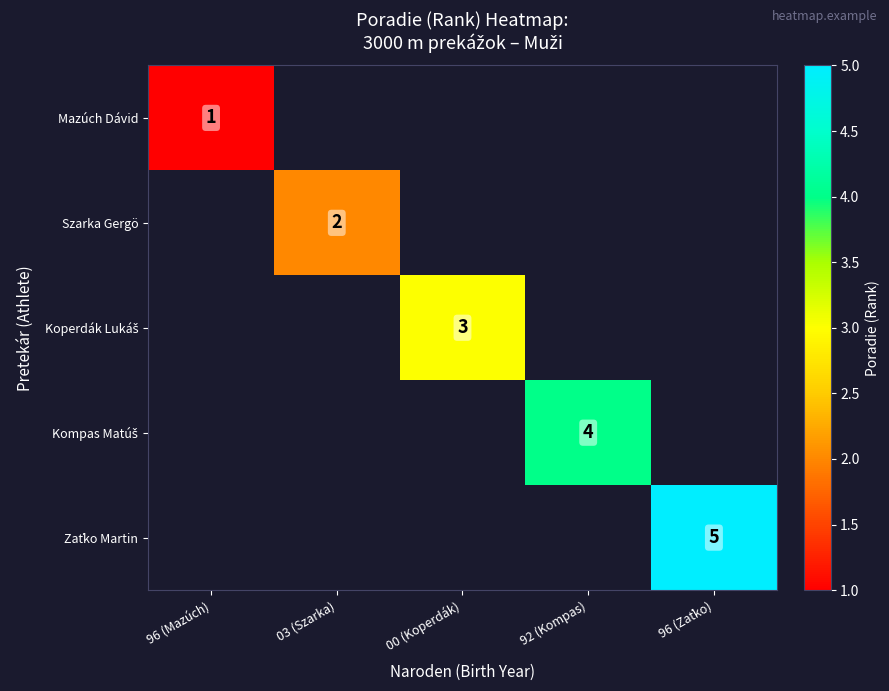

Which series has the widest spread of values?

Mazúch Dávid